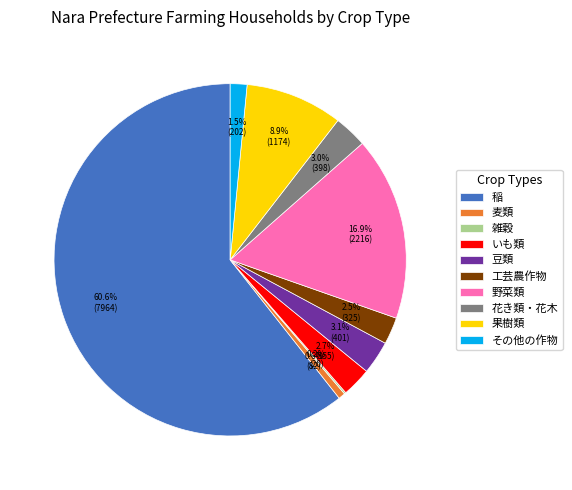

To the nearest percent, what is the combined percentage of 果樹類 and 花き類・花木?

12%